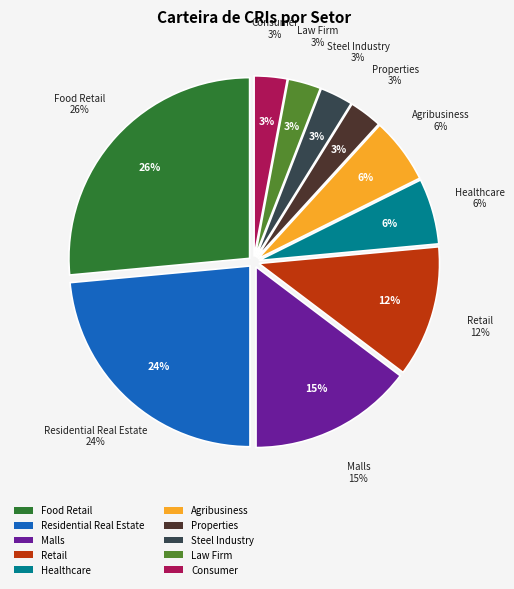

Between Properties and Consumer, which is larger?

Properties